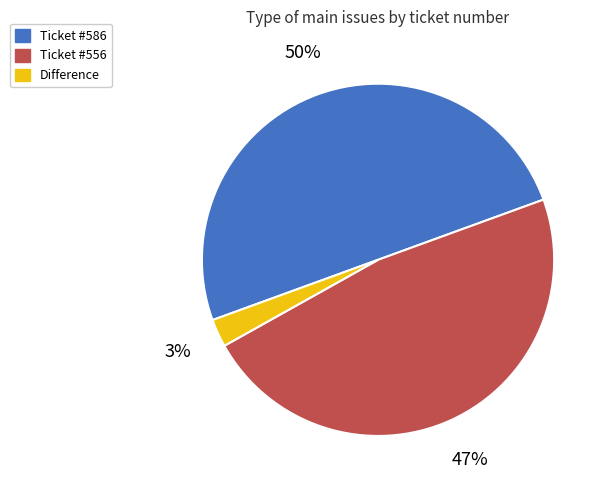

Rank the categories by value from lowest to highest.

Difference, Ticket #556, Ticket #586